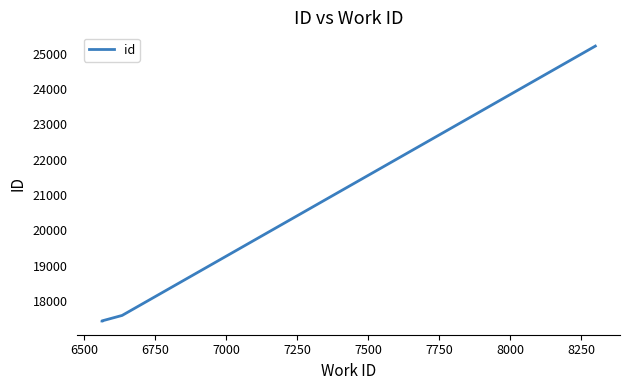

What is the minimum value shown in the chart?

17428